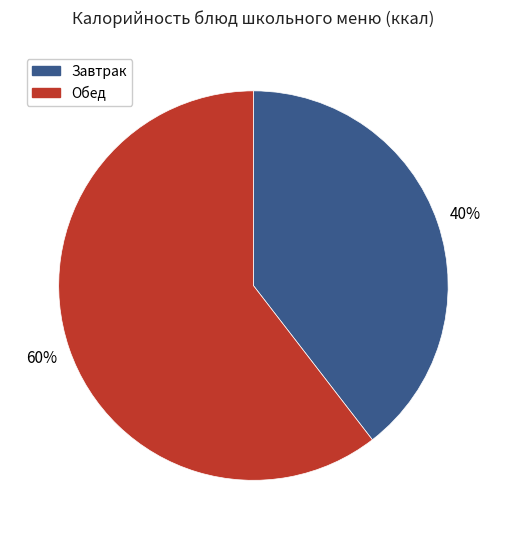

Does any single category account for the majority?

Yes